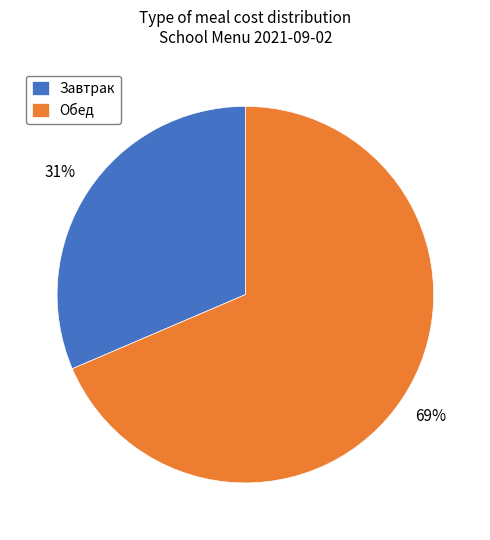

The Завтрак slice represents 45% of the pie. True or false?

False